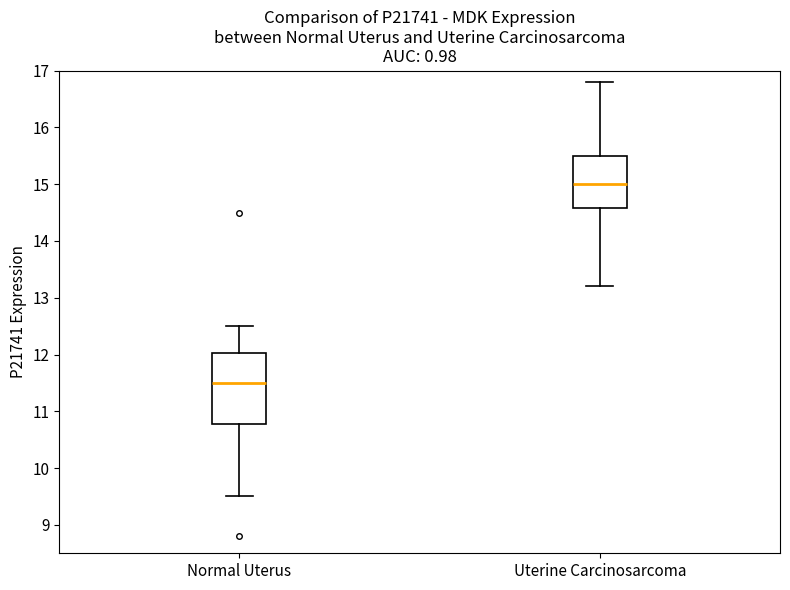

Reading left to right, transcribe this box plot: for each box, give where its median line is, the range the box spans, and where its two whiskers end, as read against the y-axis. The values are not printed on the chart, so give them approximately, as read against the axis.

Normal Uterus: median 11.5, box 10.8 to 12.0, whiskers 9.5 to 12.5
Uterine Carcinosarcoma: median 15.0, box 14.6 to 15.5, whiskers 13.2 to 16.8